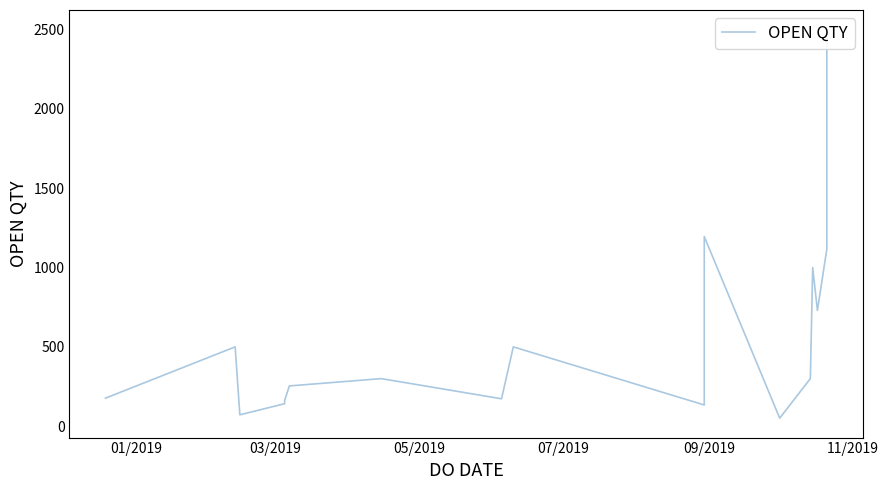

What is the difference between the maximum and minimum values?

2449